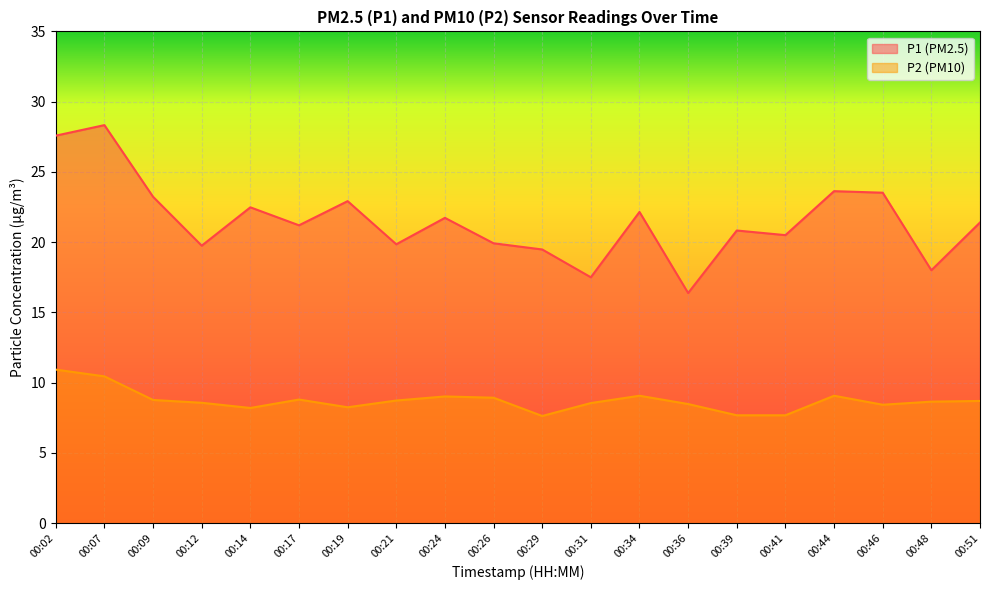

True or false: P1 has more than 1 interior local peaks.

True